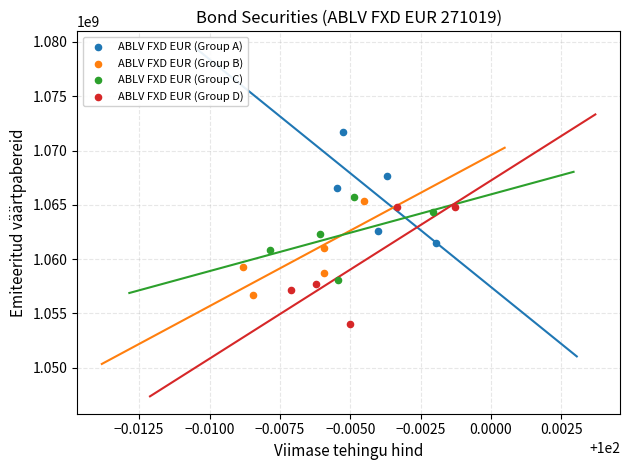

Which series reaches the maximum Y coordinate?

ABLV FXD EUR (Group A)